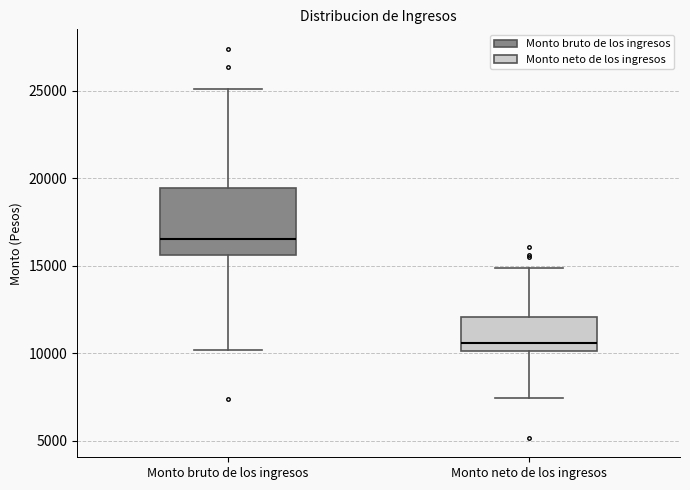

Reading left to right, transcribe this box plot: for each box, give where its median line is, the range the box spans, and where its two whiskers end, as read against the y-axis. The values are not printed on the chart, so give them approximately, as read against the axis.

Monto bruto de los ingresos: median 16500, box 15500 to 19500, whiskers 10000 to 25000
Monto neto de los ingresos: median 10500, box 10000 to 12000, whiskers 7500 to 15000